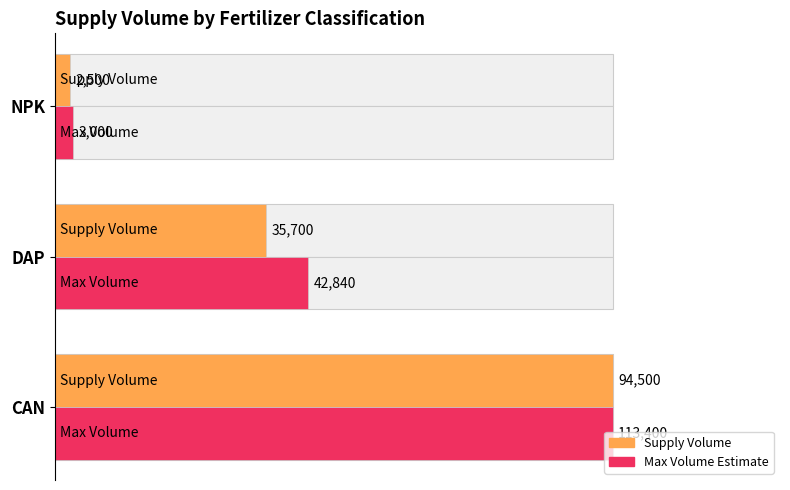

Are the bars horizontal?

Yes